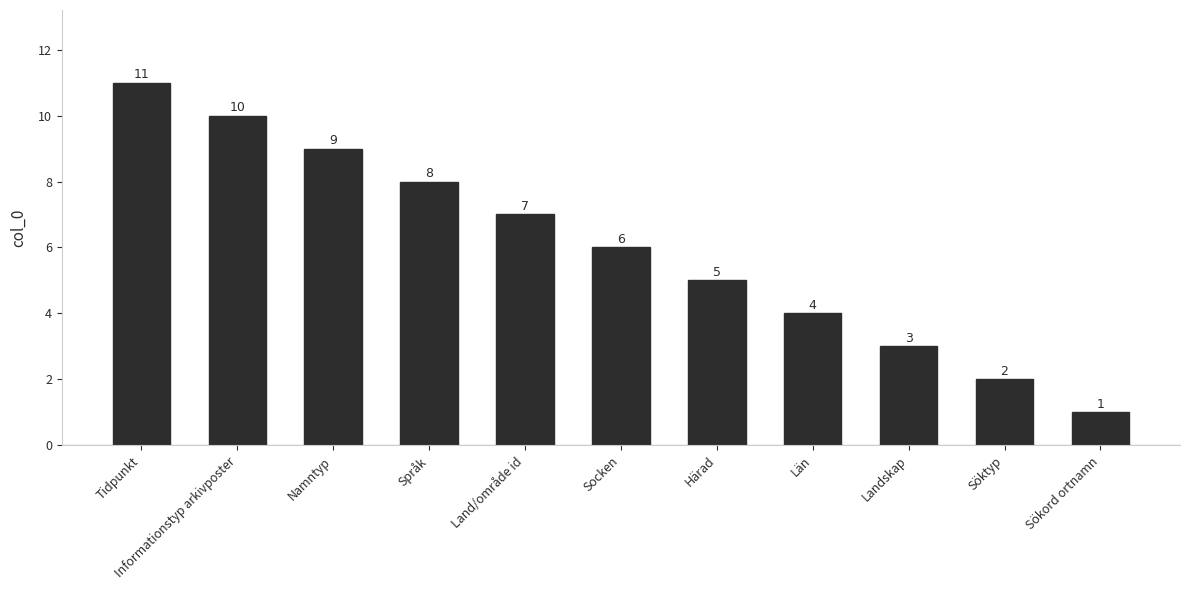

What is the sum of all values?

66